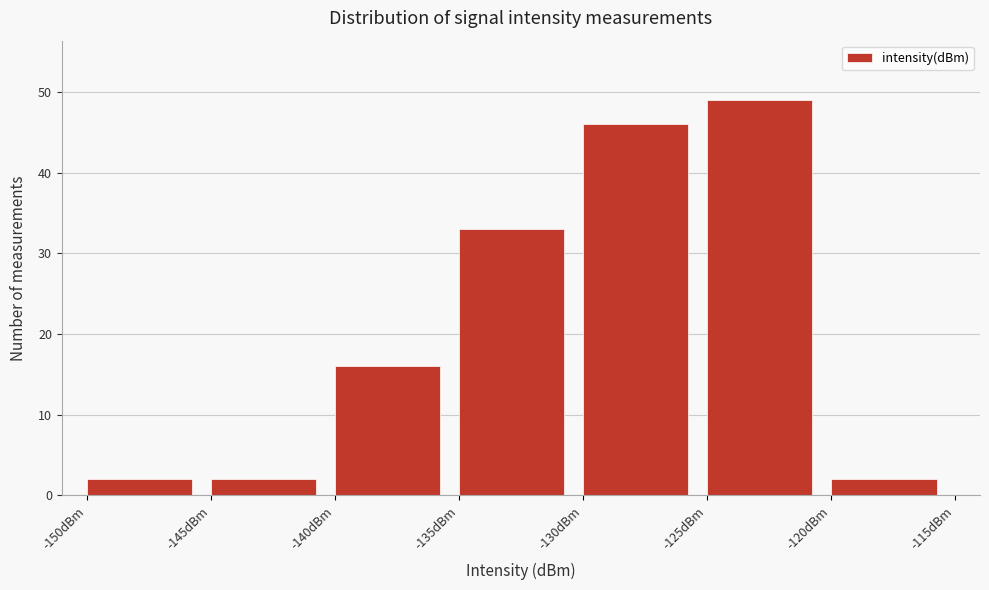

Which range on the x-axis has the tallest bar?

-125 to -120